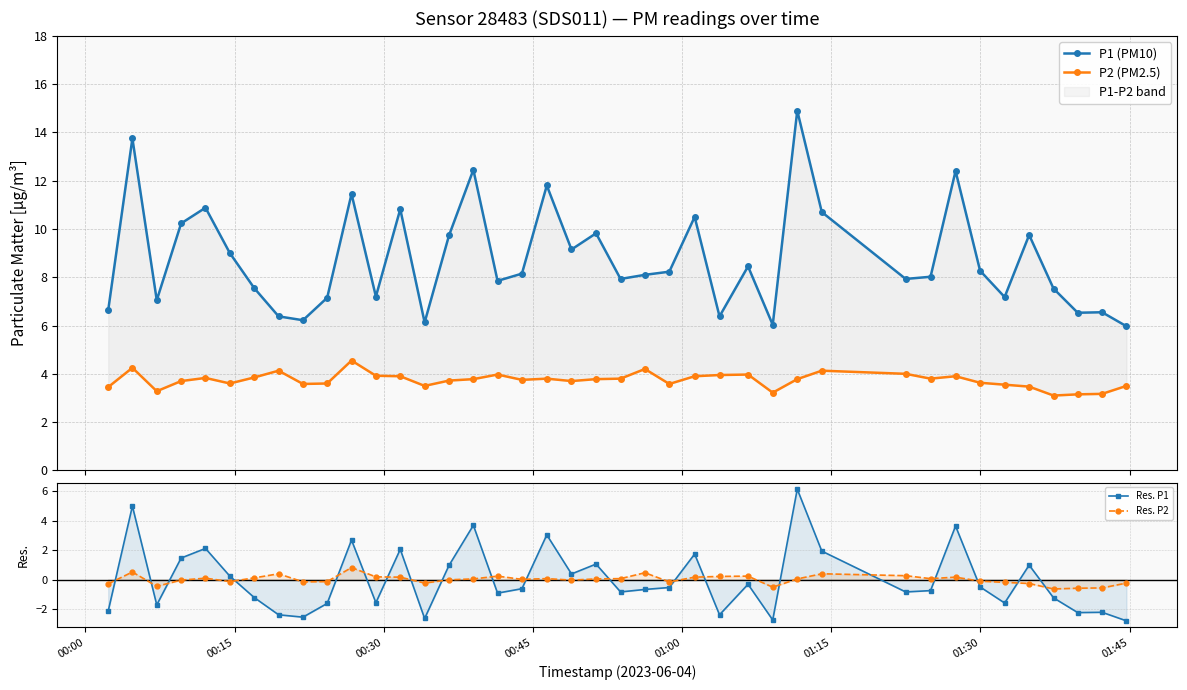

What is the difference between the second highest and minimum values in the Res. P2 series?

1.1